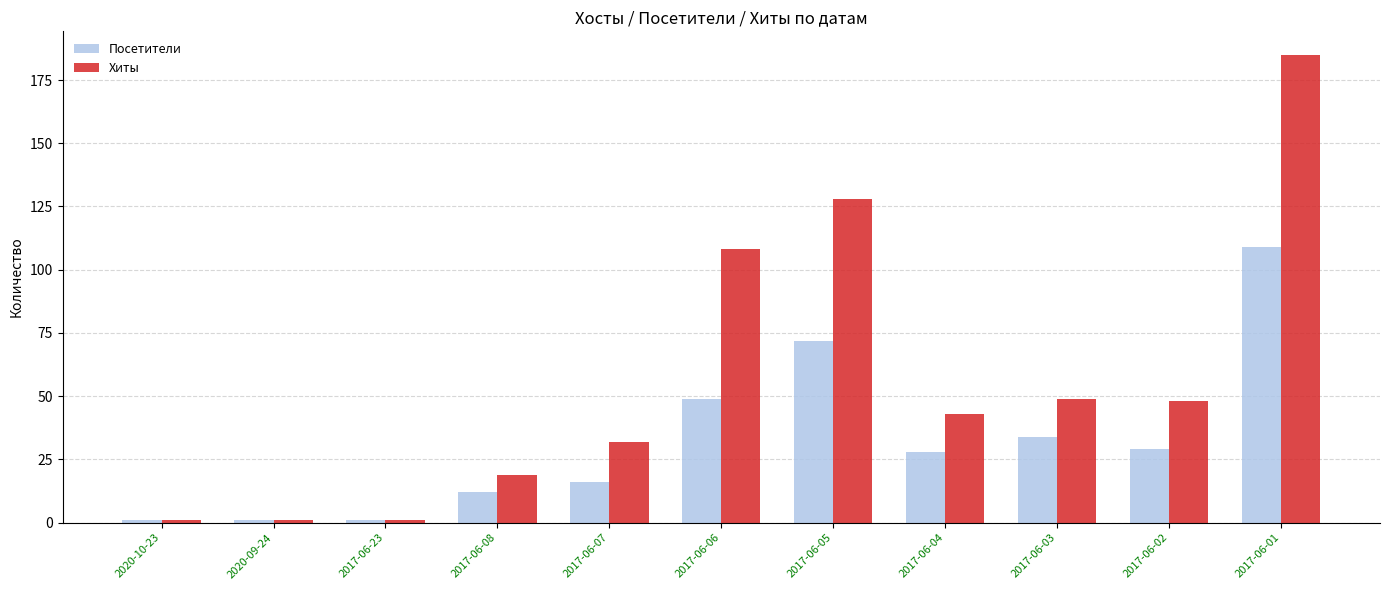

True or false: Хиты has a value of 1 at 2020-10-23.

True